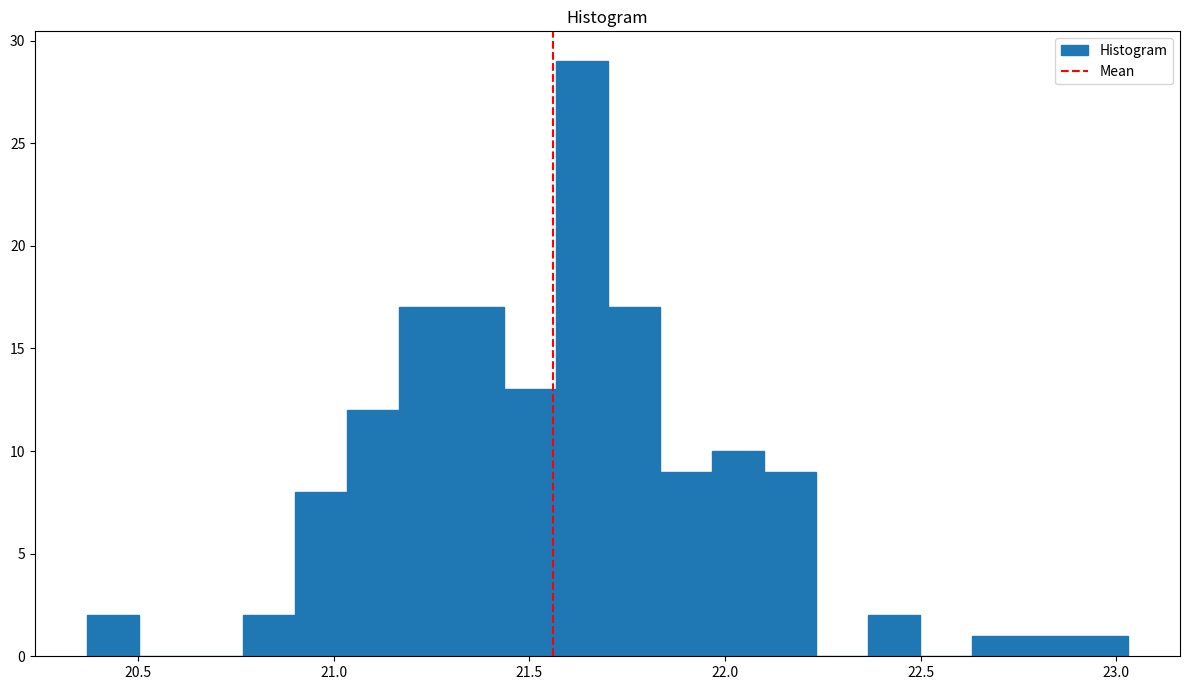

Read against the x-axis, roughly where is the centre of the tallest bar?

21.65